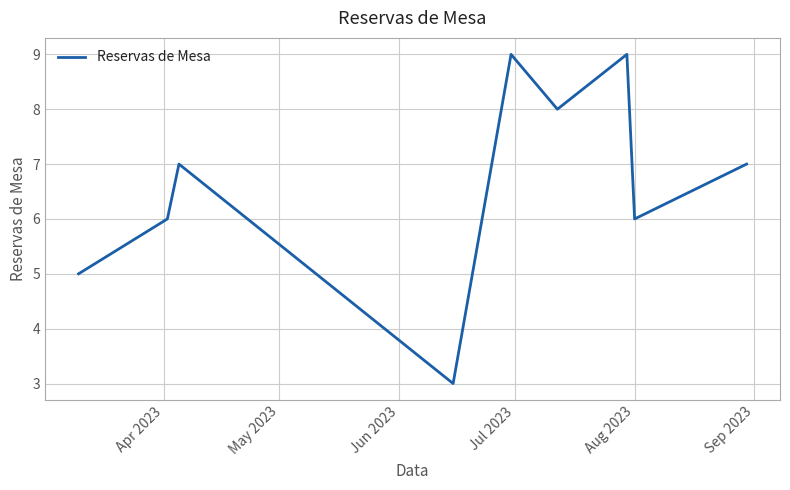

What is the difference between the maximum and minimum values?

6